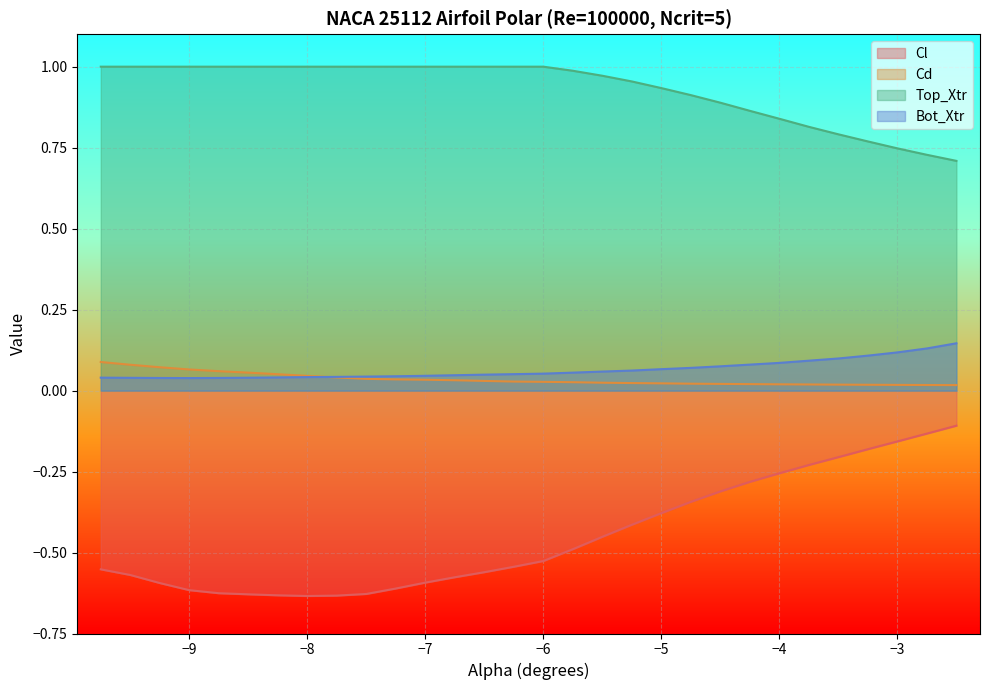

How many lines are shown in the chart?

4